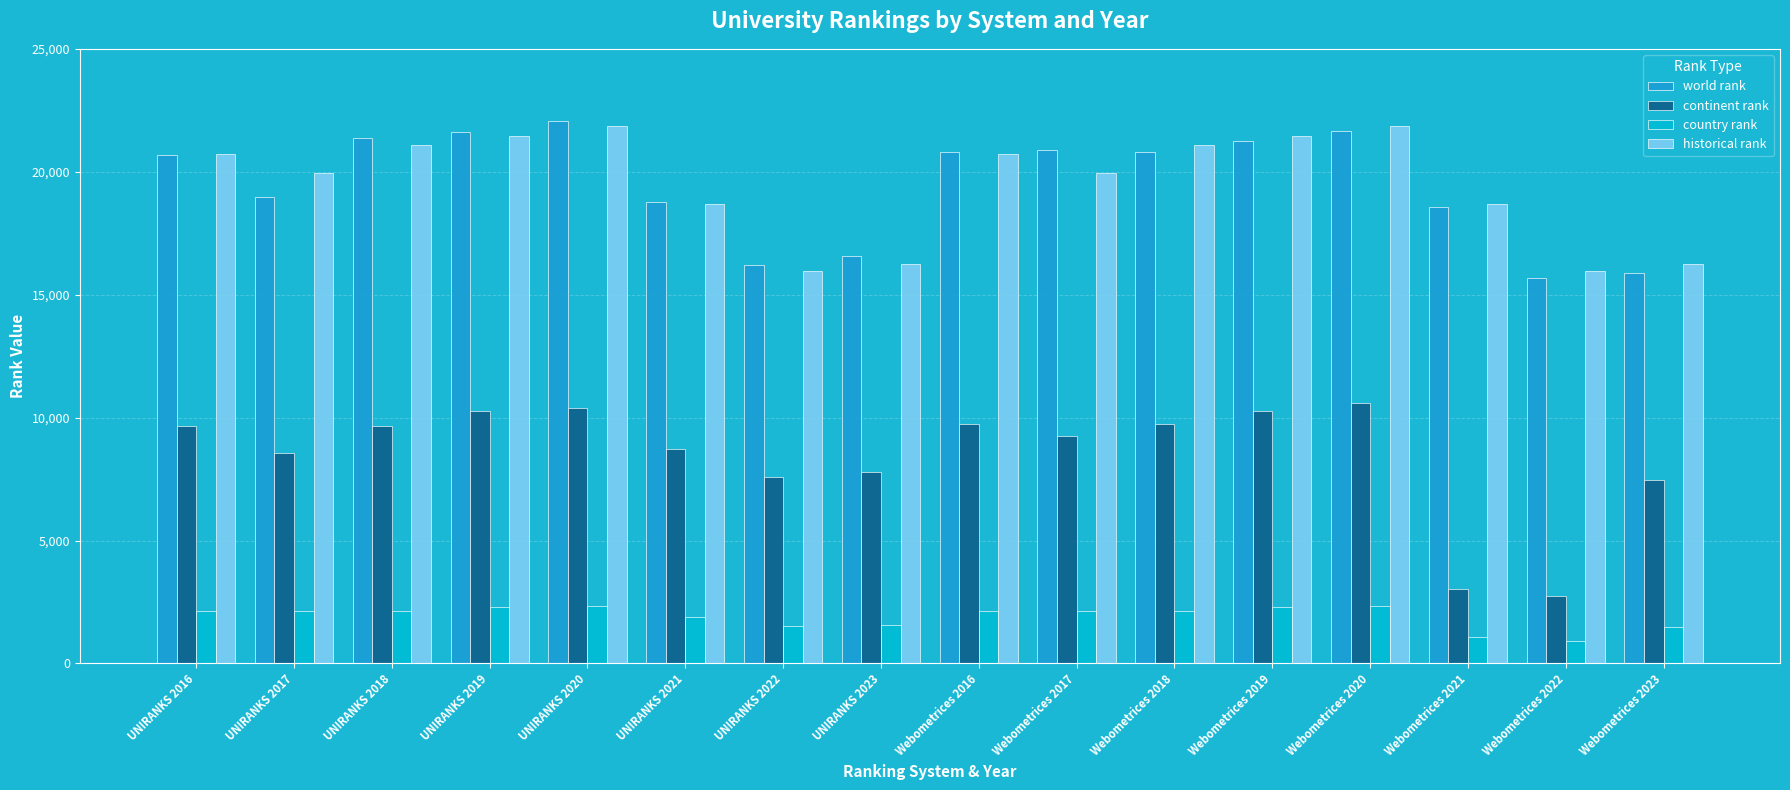

What is the sum of the historical rank values at UNIRANKS 2016 and UNIRANKS 2021?

39413.5